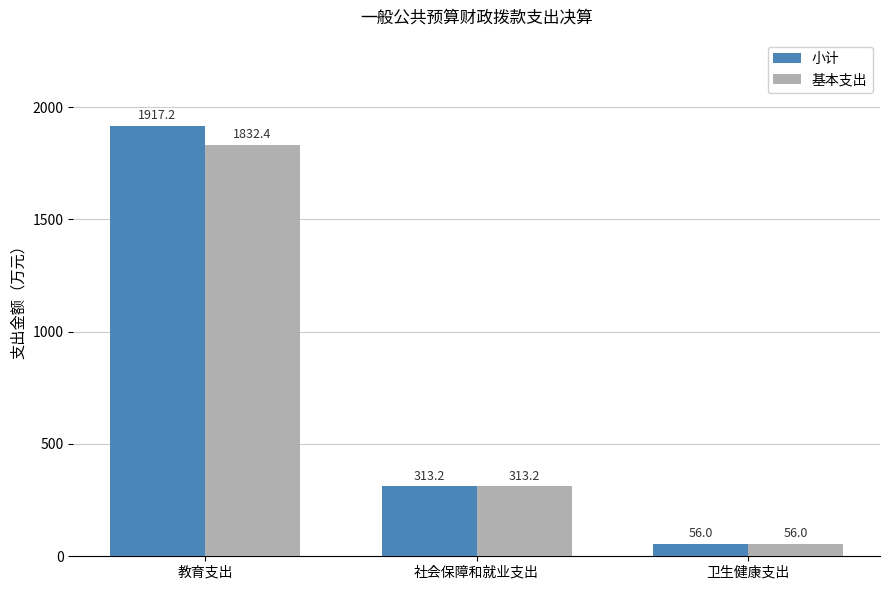

The 小计 series shows 1324.7 at 教育支出. True or false?

False